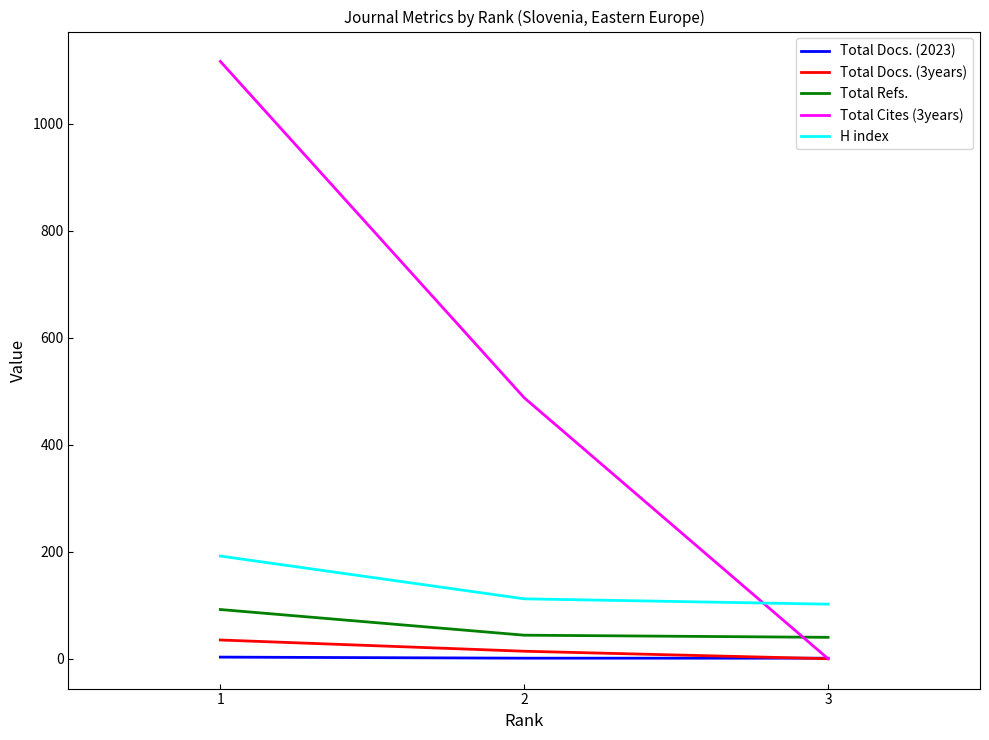

What is the maximum value shown in the chart?

1117